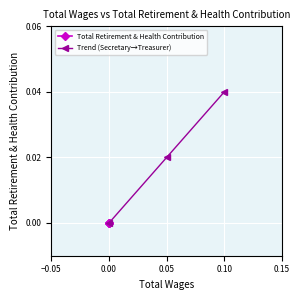

The value of Total Retirement & Health Contribution at −0.10 is 0.0. True or false?

True